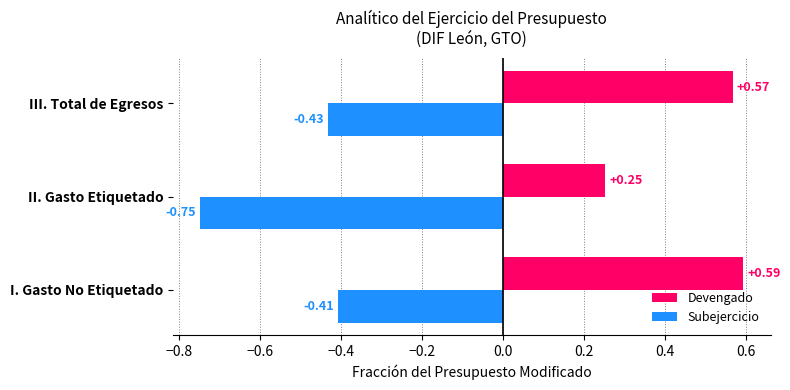

What is the spread (max minus min) of values at III. Total de Egresos?

1.0